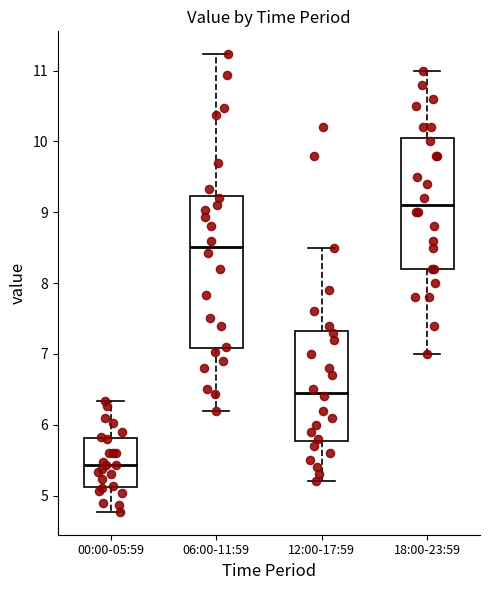

Where does the median line of the box for 18:00-23:59 sit on the y-axis? The values are not printed on the chart, so give them approximately, as read against the axis.

9.1